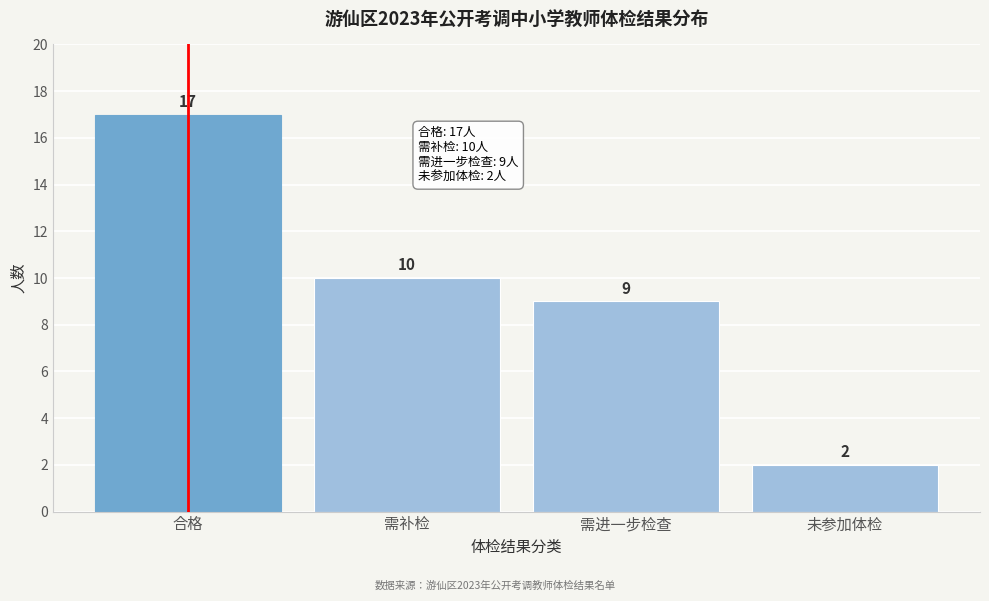

Reading left to right, transcribe all the data shown in this chart.

合格=17	需补检=10	需进一步检查=9	未参加体检=2